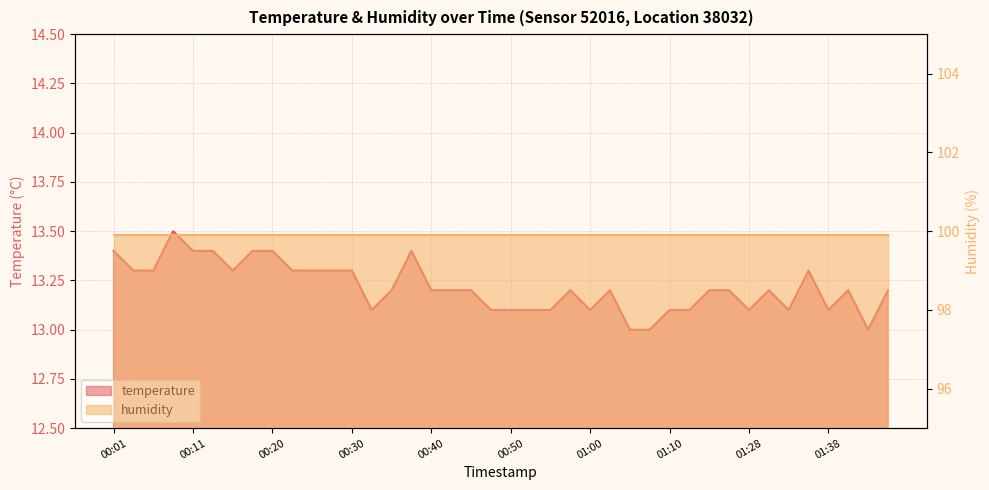

At which label is the value closest to 13?

01:05